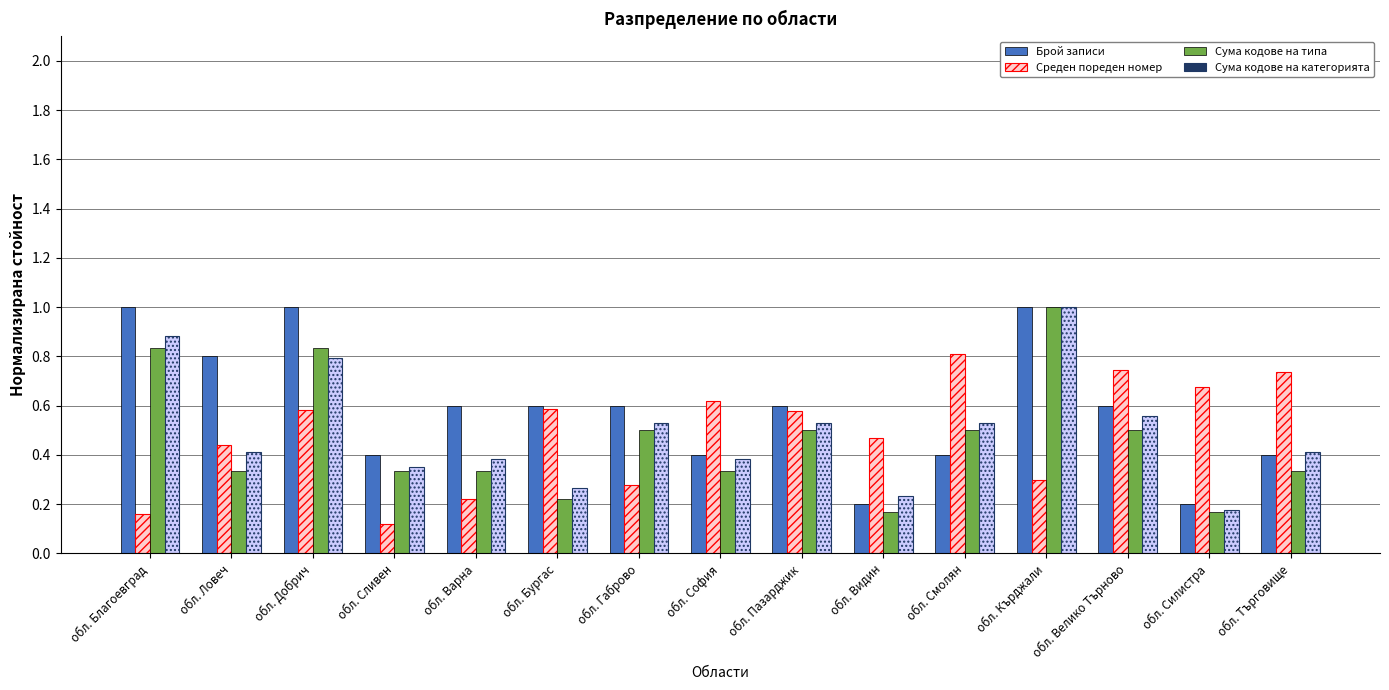

What position from the left is обл. Силистра?

14